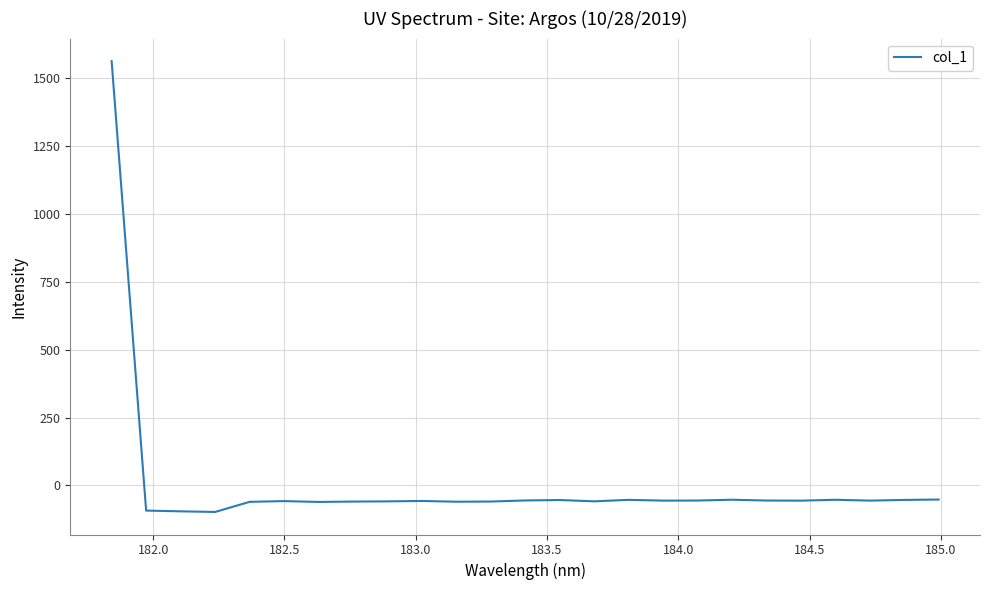

What is the difference between the maximum and minimum values?

1660.0